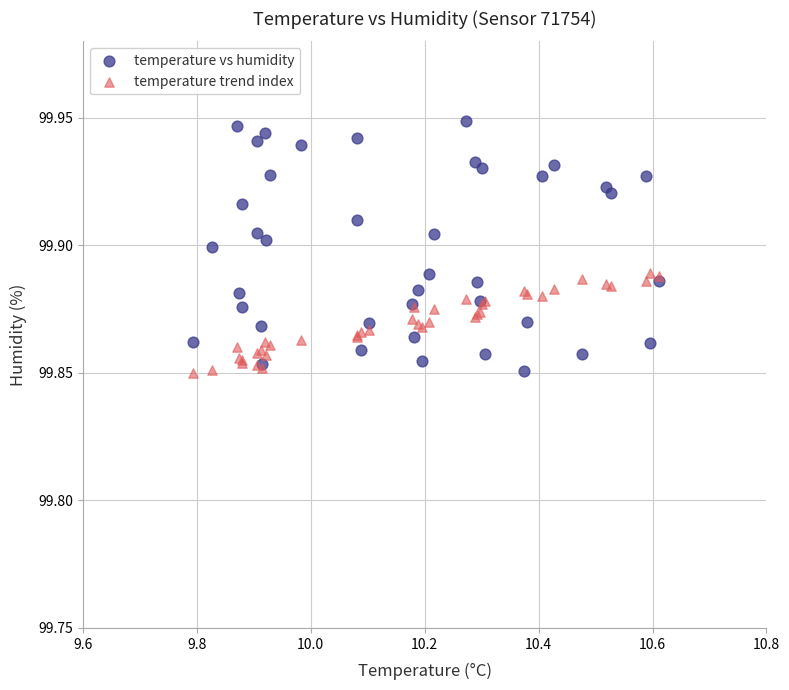

Which series has the largest Y range (max minus min)?

temperature vs humidity